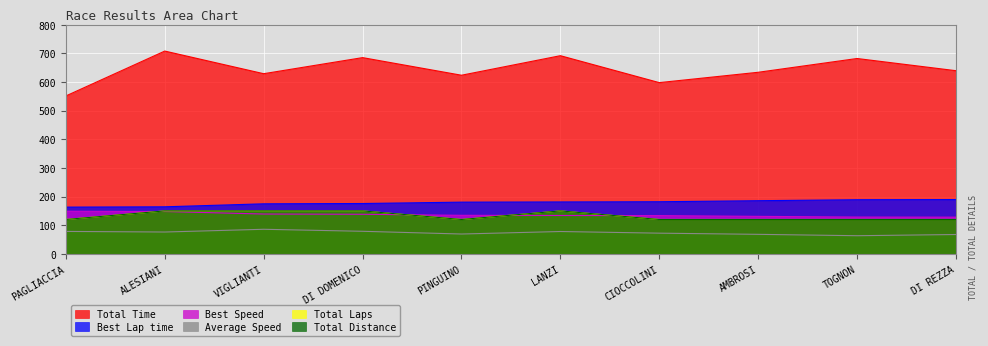

Reading left to right, extract all data points from this chart.

Total Time: PAGLIACCIA=551.6	ALESIANI=708.4	VIGLIANTI=629.3	DI DOMENICO=685.5	PINGUINO=624.0	LANZI=692.2	CIOCCOLINI=598.2	AMBROSI=634.3	TOGNON=682.4	DI REZZA=639.8
Best Lap time: PAGLIACCIA=163.2	ALESIANI=164.3	VIGLIANTI=174.8	DI DOMENICO=175.8	PINGUINO=180.6	LANZI=181.3	CIOCCOLINI=182.0	AMBROSI=185.6	TOGNON=189.0	DI REZZA=189.6
Best Speed: PAGLIACCIA=148.9	ALESIANI=147.9	VIGLIANTI=139.1	DI DOMENICO=138.2	PINGUINO=134.6	LANZI=134.0	CIOCCOLINI=133.5	AMBROSI=130.9	TOGNON=128.5	DI REZZA=128.2
Average Speed: PAGLIACCIA=78.3	ALESIANI=76.2	VIGLIANTI=85.8	DI DOMENICO=78.8	PINGUINO=69.2	LANZI=78.0	CIOCCOLINI=72.2	AMBROSI=68.1	TOGNON=63.3	DI REZZA=67.5
Total Laps: PAGLIACCIA=120.0	ALESIANI=150.0	VIGLIANTI=150.0	DI DOMENICO=150.0	PINGUINO=120.0	LANZI=150.0	CIOCCOLINI=120.0	AMBROSI=120.0	TOGNON=120.0	DI REZZA=120.0
Total Distance: PAGLIACCIA=120.0	ALESIANI=150.0	VIGLIANTI=150.0	DI DOMENICO=150.0	PINGUINO=120.0	LANZI=150.0	CIOCCOLINI=120.0	AMBROSI=120.0	TOGNON=120.0	DI REZZA=120.0